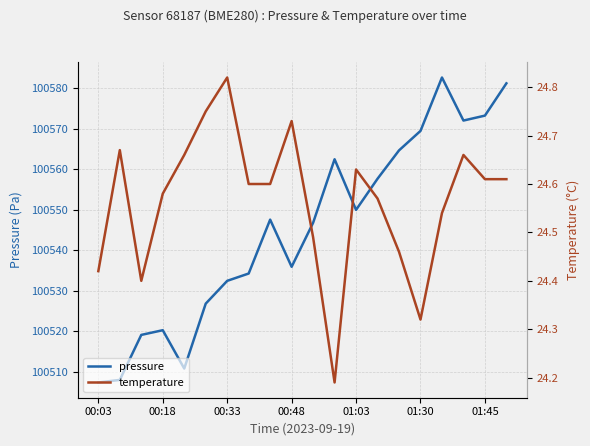

The value of pressure at 01:45 is 100573.2. True or false?

True